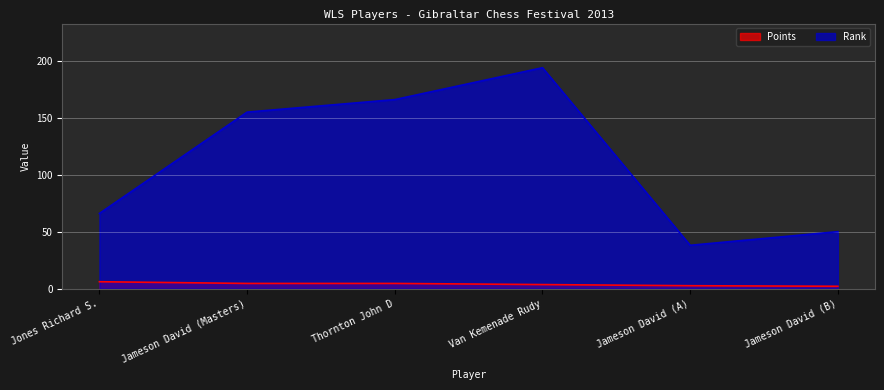

Which series changed the most between Jones Richard S. and Van Kemenade Rudy?

Rank